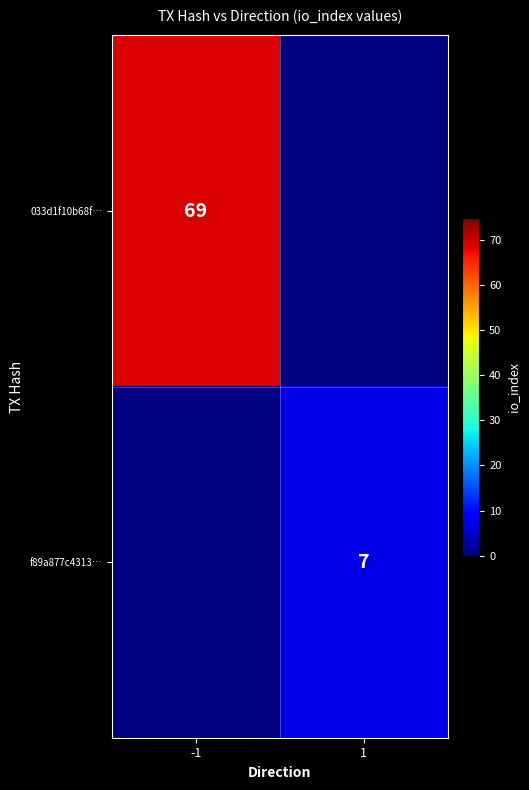

The value of f89a877c4313… at 1 is 7. True or false?

True